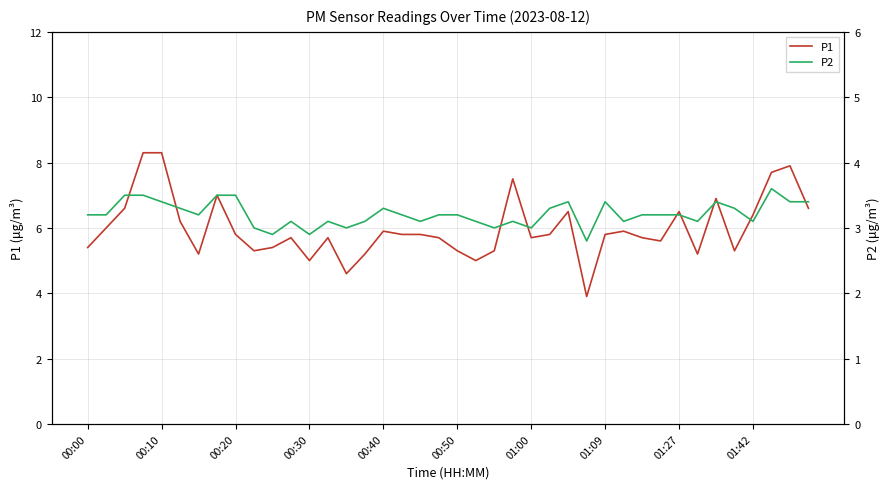

How many categories are shown in the chart?

40